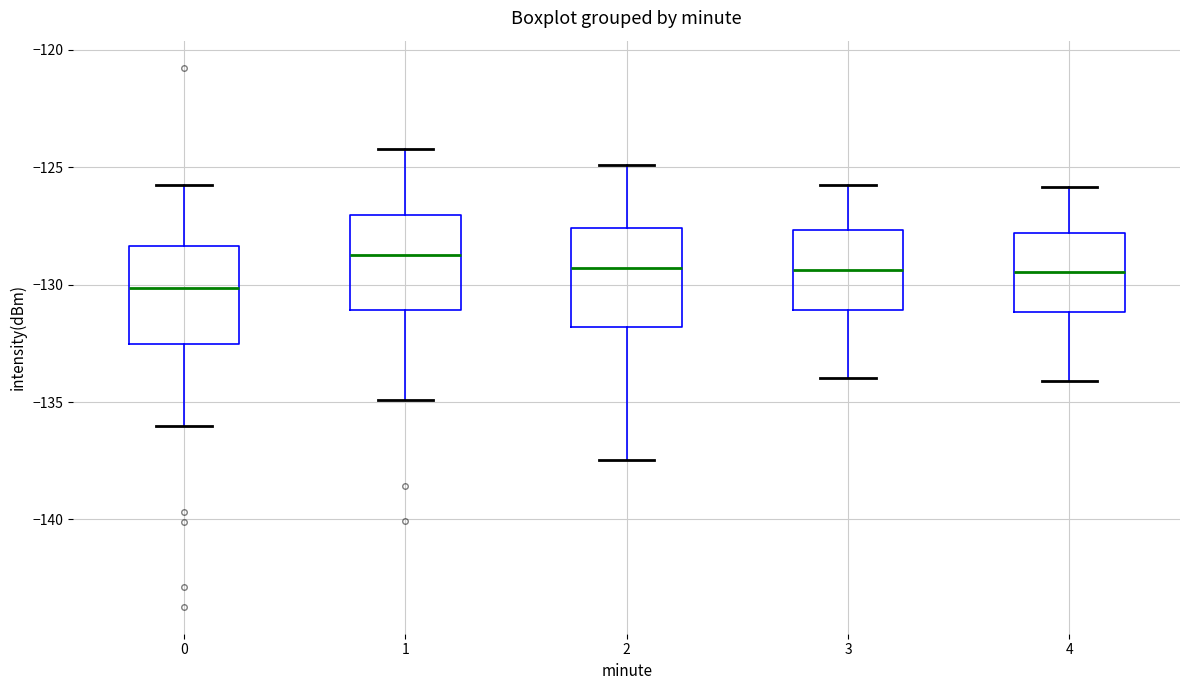

Reading left to right, transcribe this box plot: for each box, give where its median line is, the range the box spans, and where its two whiskers end, as read against the y-axis. The values are not printed on the chart, so give them approximately, as read against the axis.

0: median -130.0, box -132.5 to -128.5, whiskers -136.0 to -125.5
1: median -128.5, box -131.0 to -127.0, whiskers -135.0 to -124.0
2: median -129.5, box -132.0 to -127.5, whiskers -137.5 to -125.0
3: median -129.5, box -131.0 to -127.5, whiskers -134.0 to -126.0
4: median -129.5, box -131.0 to -128.0, whiskers -134.0 to -126.0